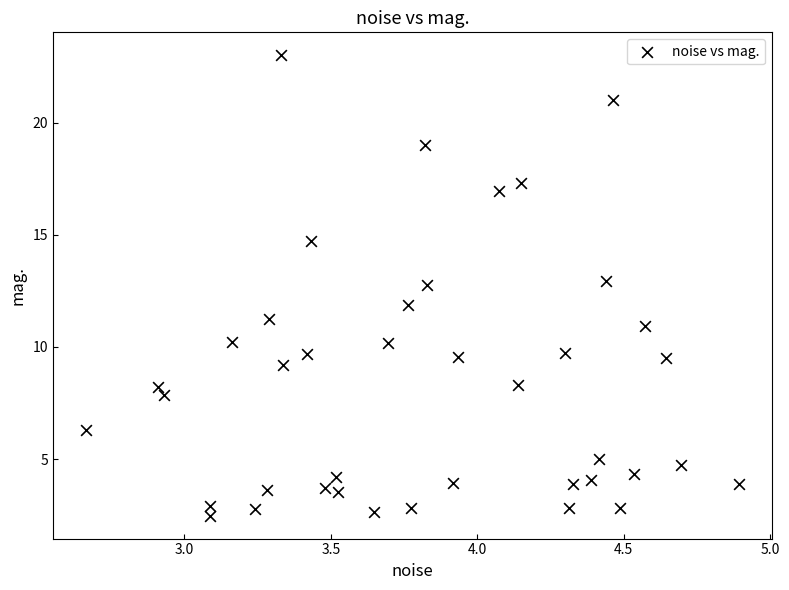

What is the range of Y values (max minus min)?

20.5